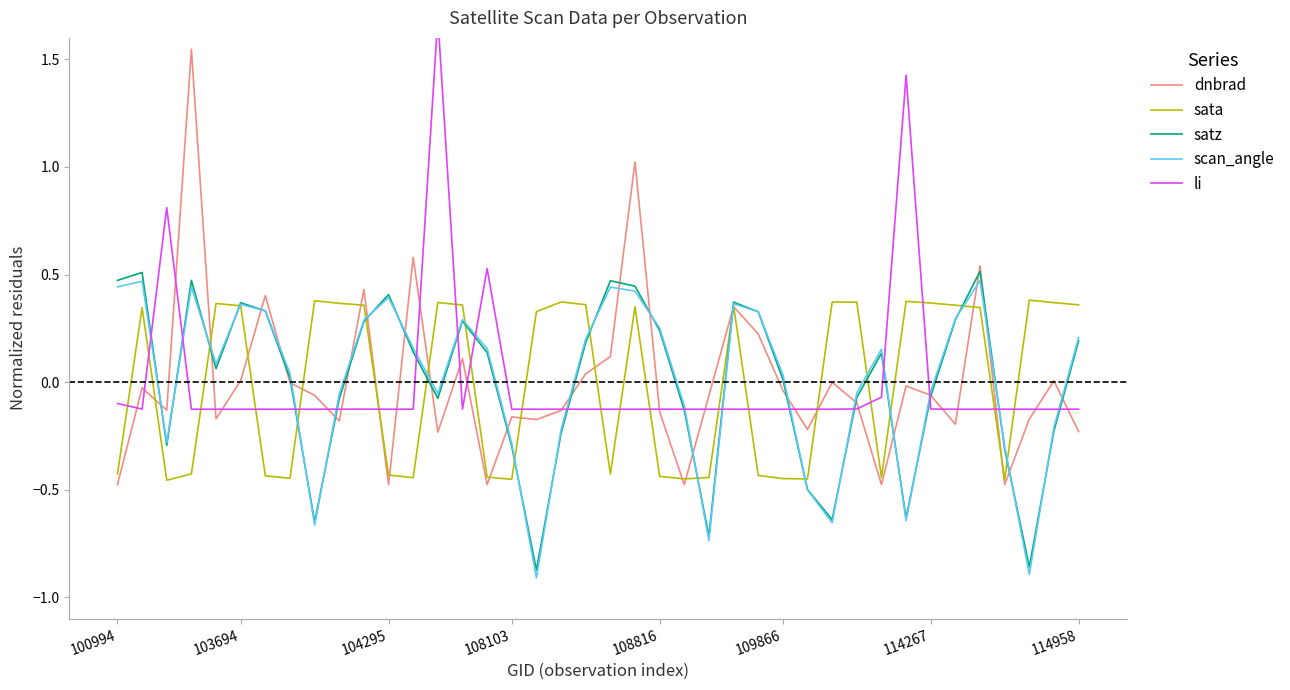

How many values in the sata series exceed 0?

22